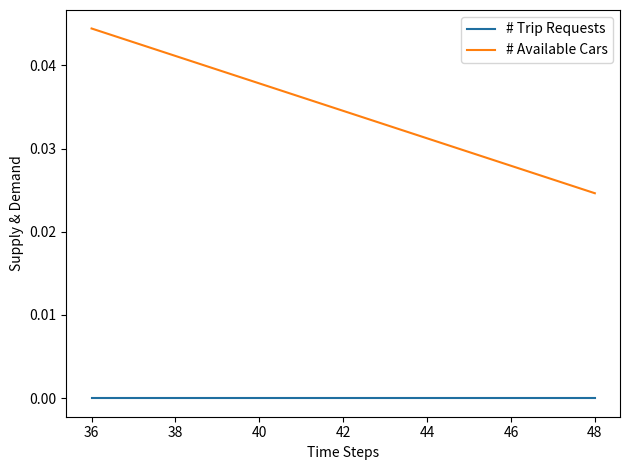

Which series has the largest range (max minus min)?

# Available Cars